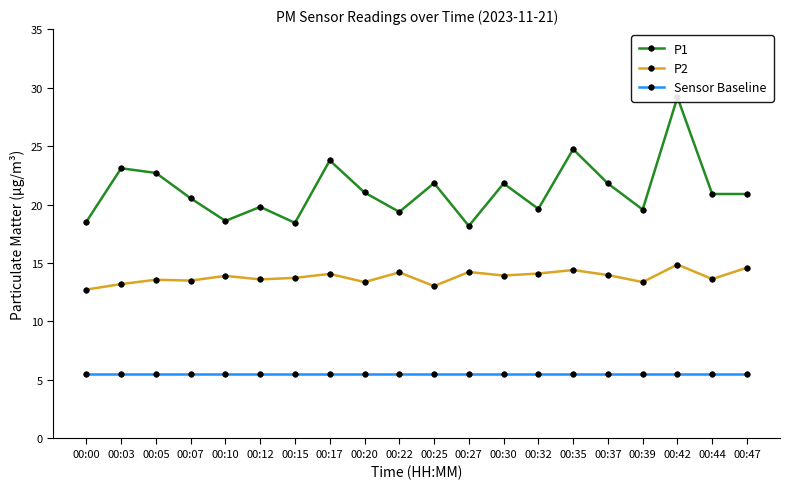

What is the value of the Sensor Baseline point at the 3rd from the left?

5.5